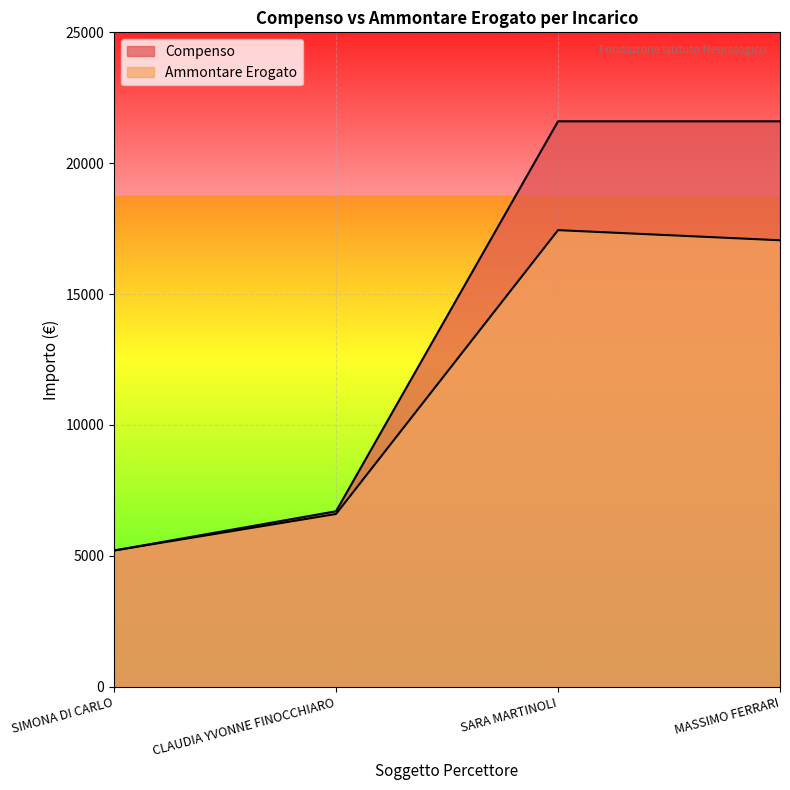

What value does the Compenso series have at CLAUDIA YVONNE FINOCCHIARO?

6700.0